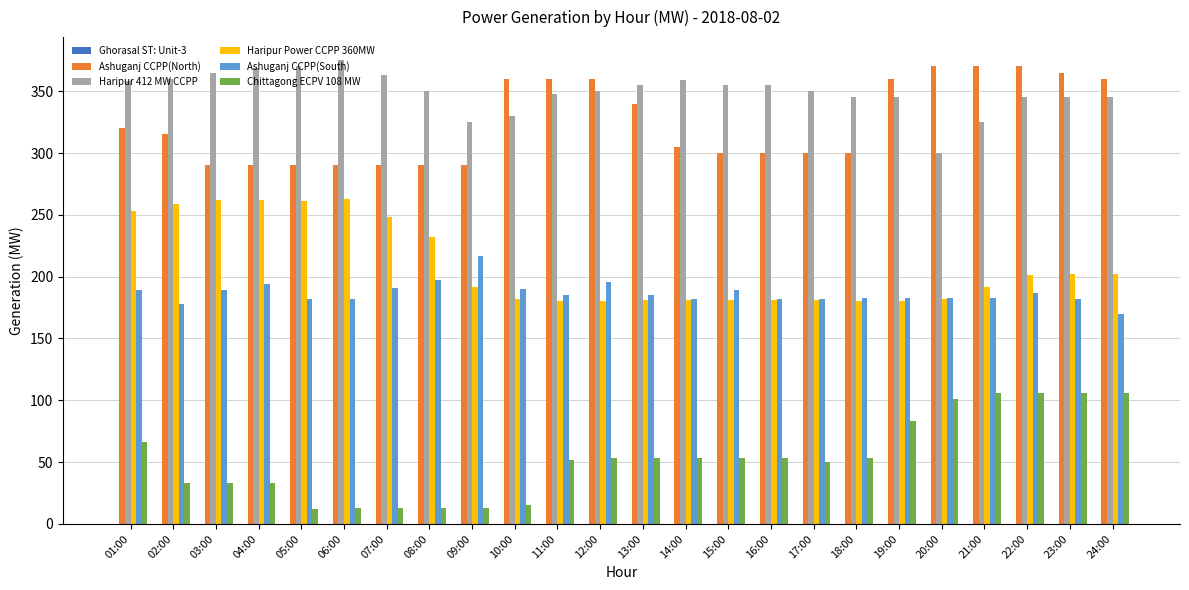

What is the difference between the highest and lowest values at 05:00?

358